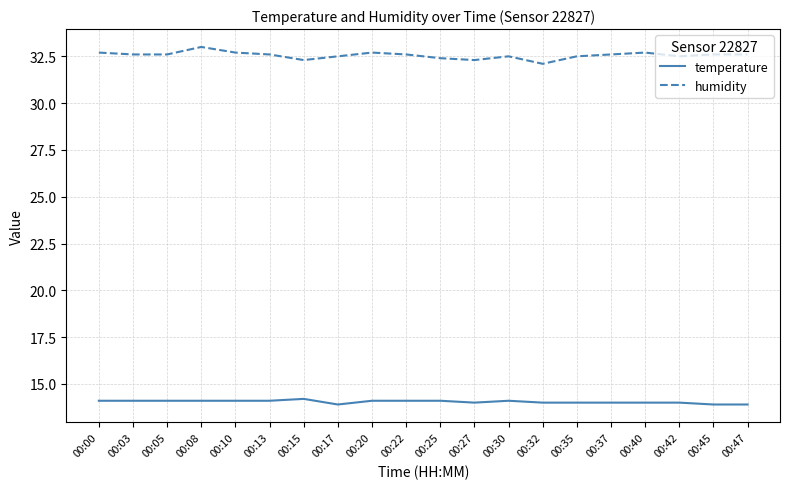

True or false: temperature and humidity intersect in this chart.

False